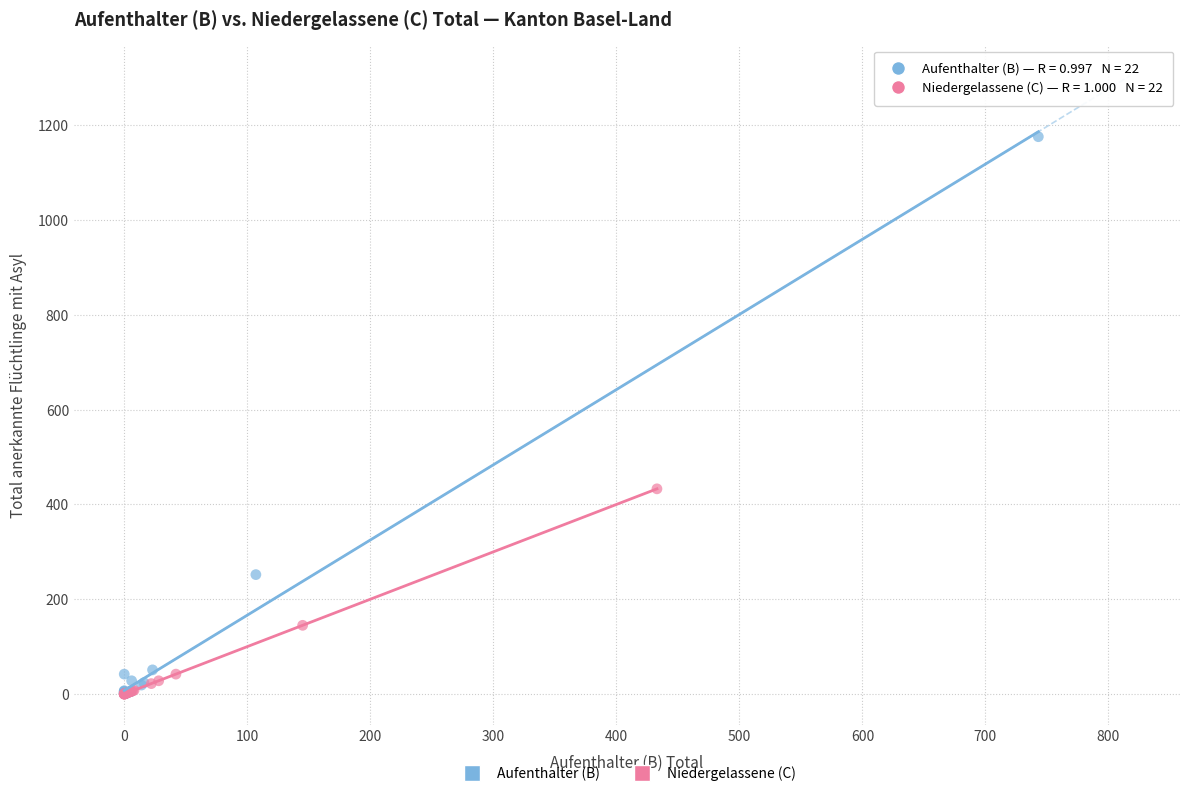

Which series has the largest Y range (max minus min)?

Aufenthalter (B)